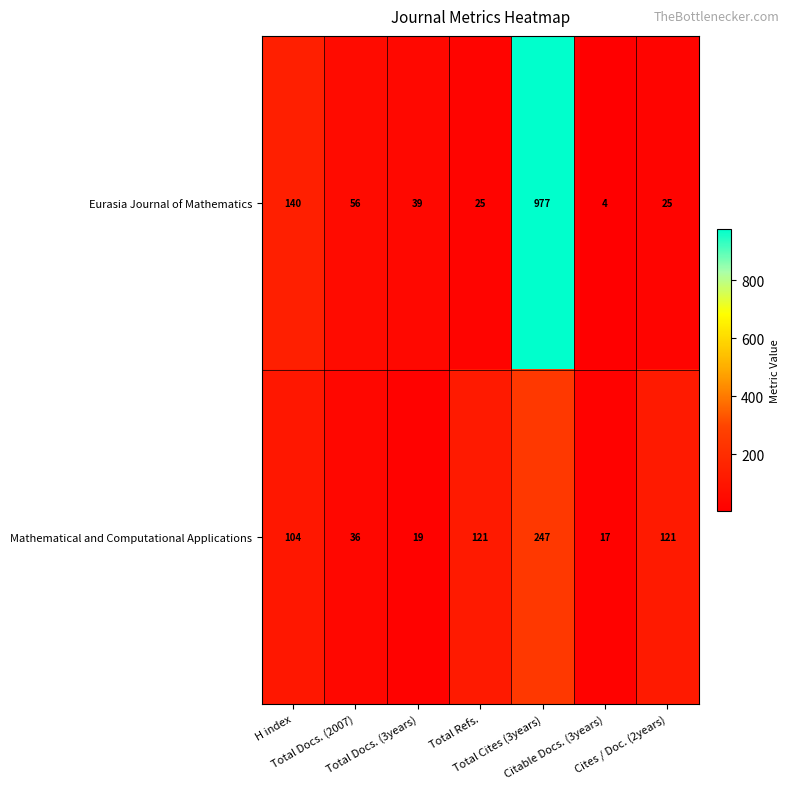

At which category is the sum across all series the highest?

Total Cites (3years)